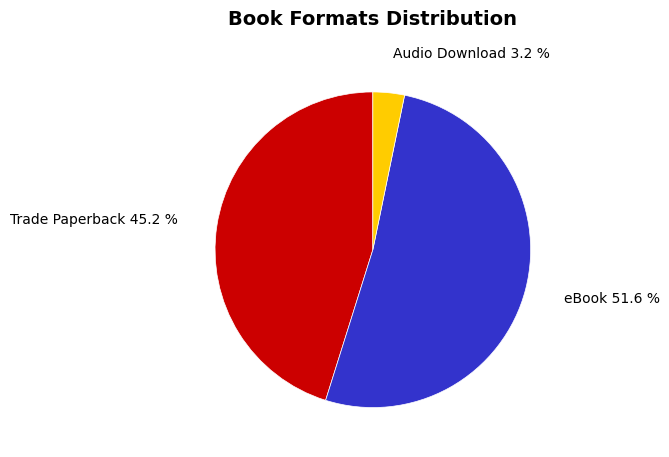

To the nearest percent, what is the difference between the largest and smallest slice percentages?

48%